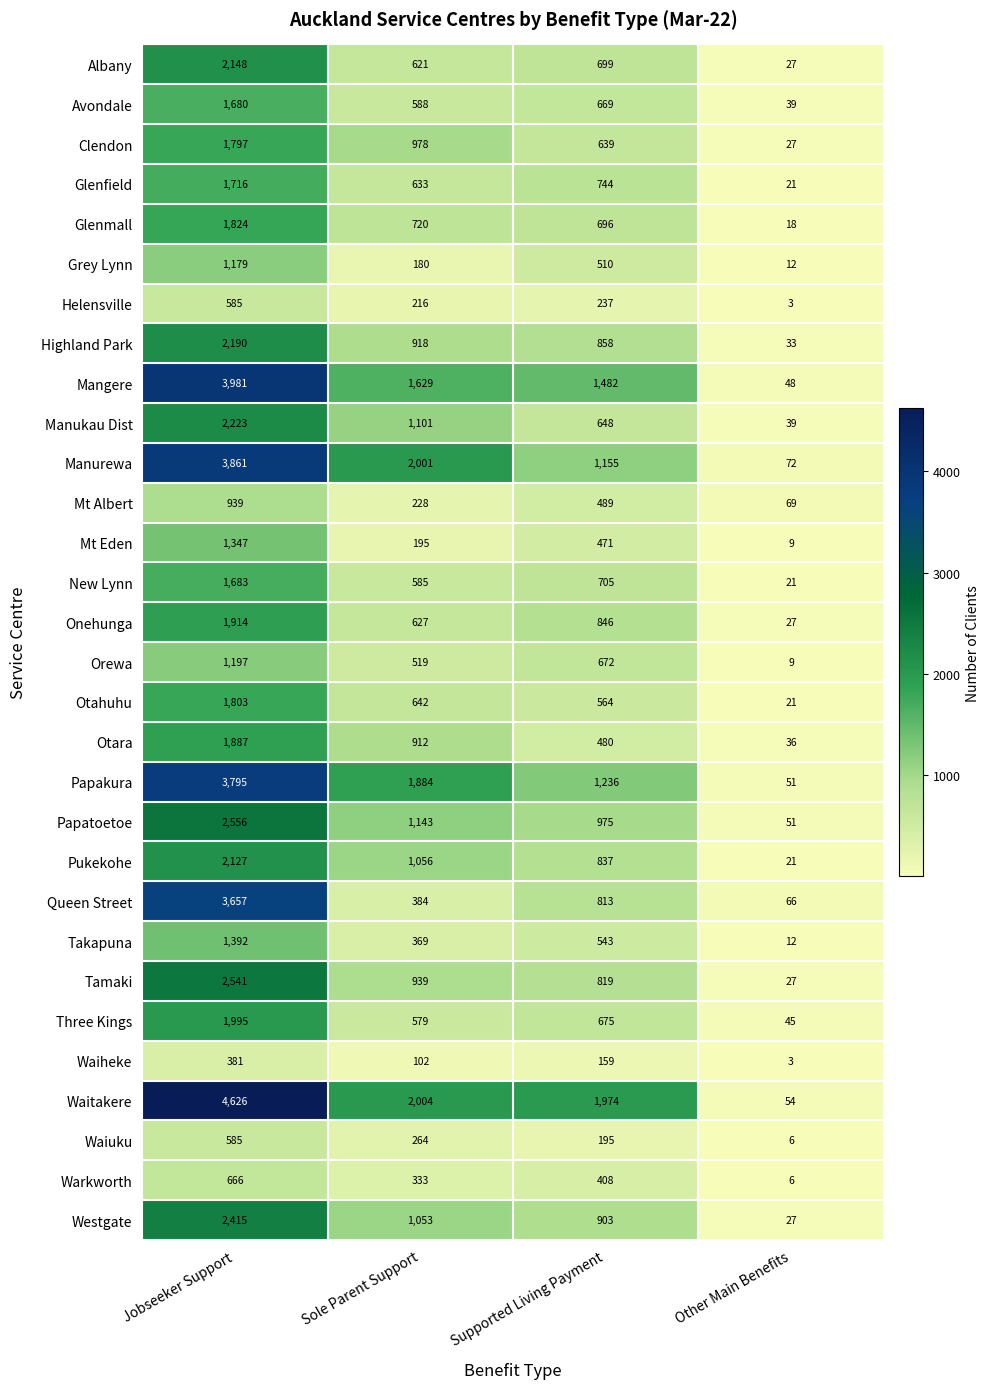

Is it true that Waiheke equals 102 at Sole Parent Support?

True